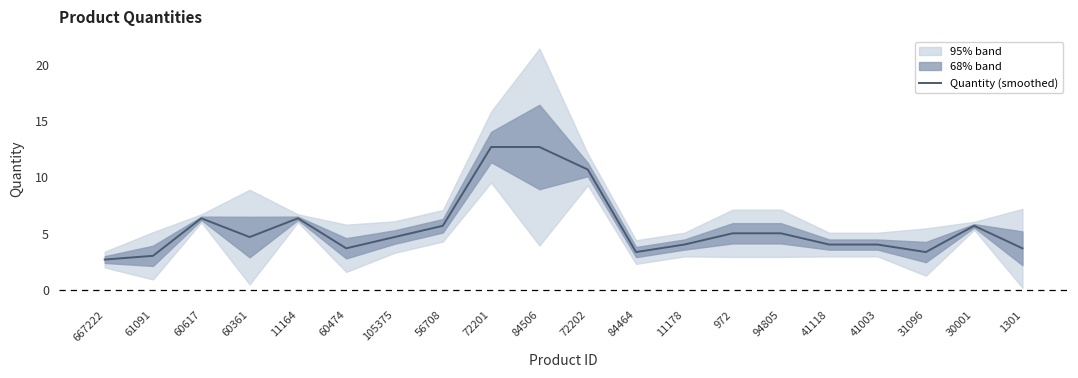

Is it true that the value at 30001 is 5.7?

True